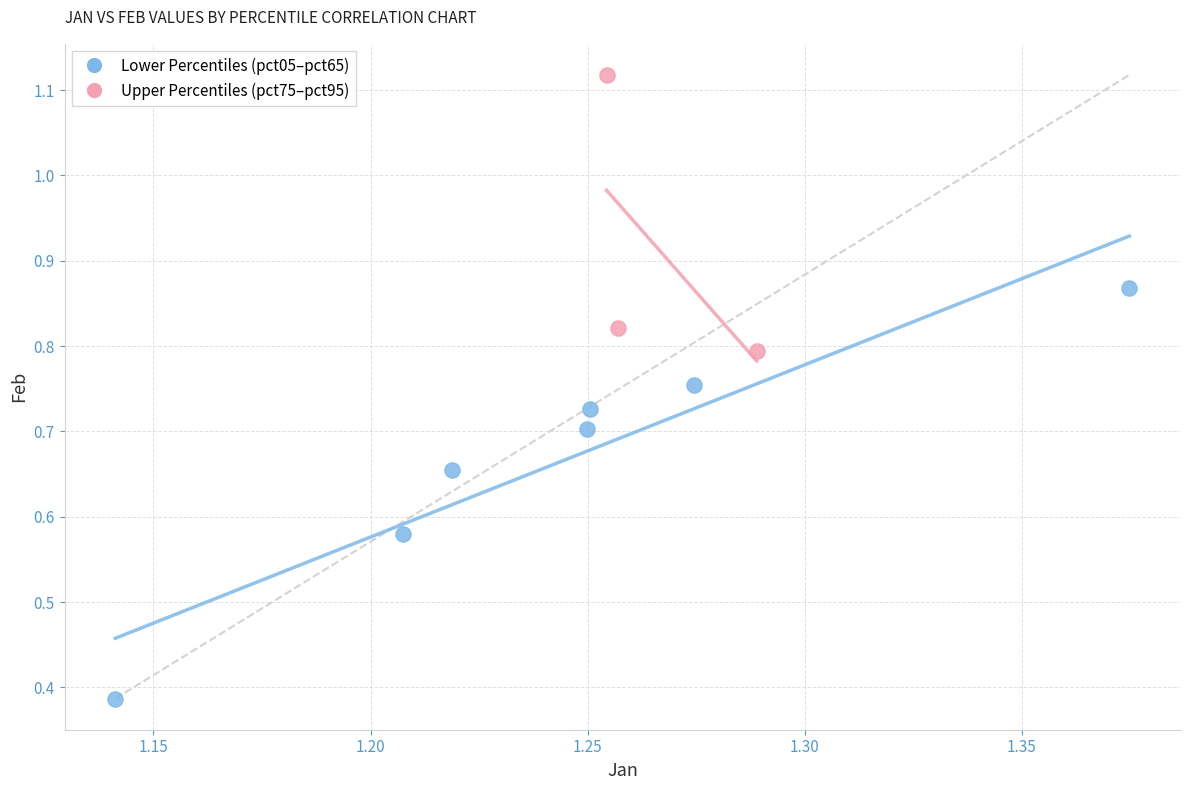

Which series reaches the maximum Y coordinate?

Upper Percentiles (pct75–pct95)